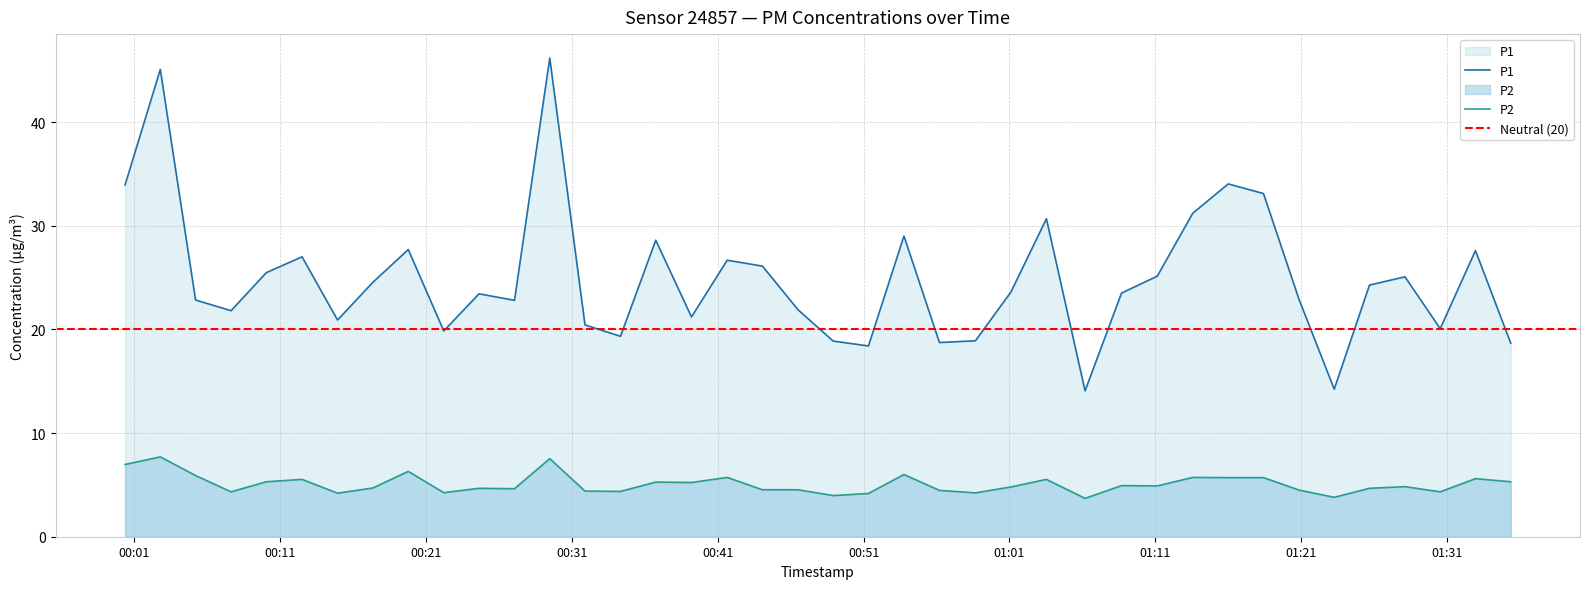

Does the chart have visible grid lines?

Yes